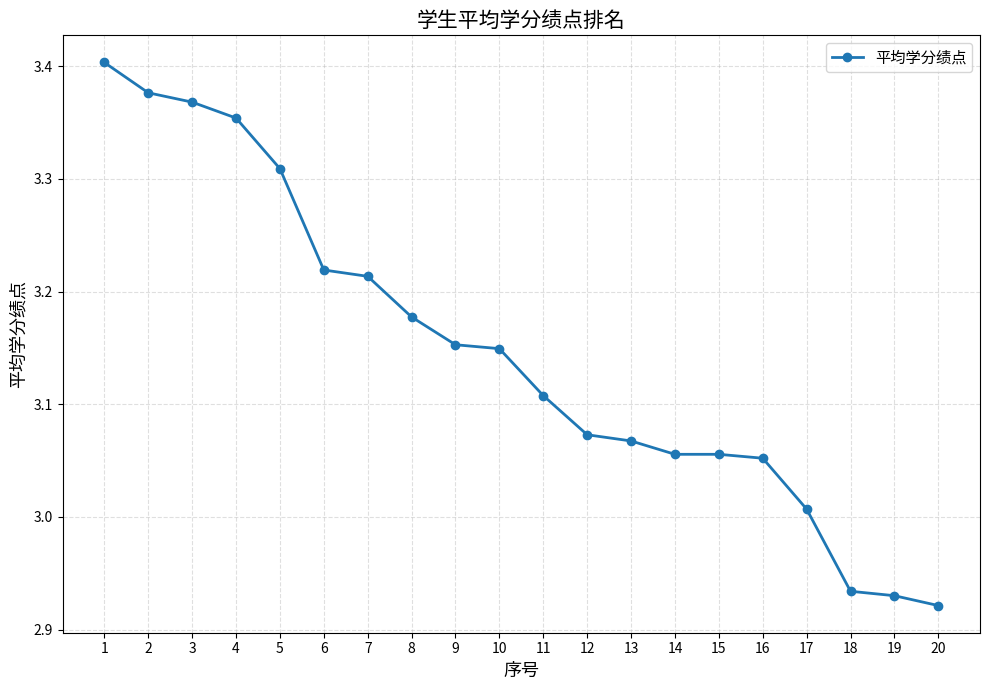

The value at 16 is 5.3. True or false?

False